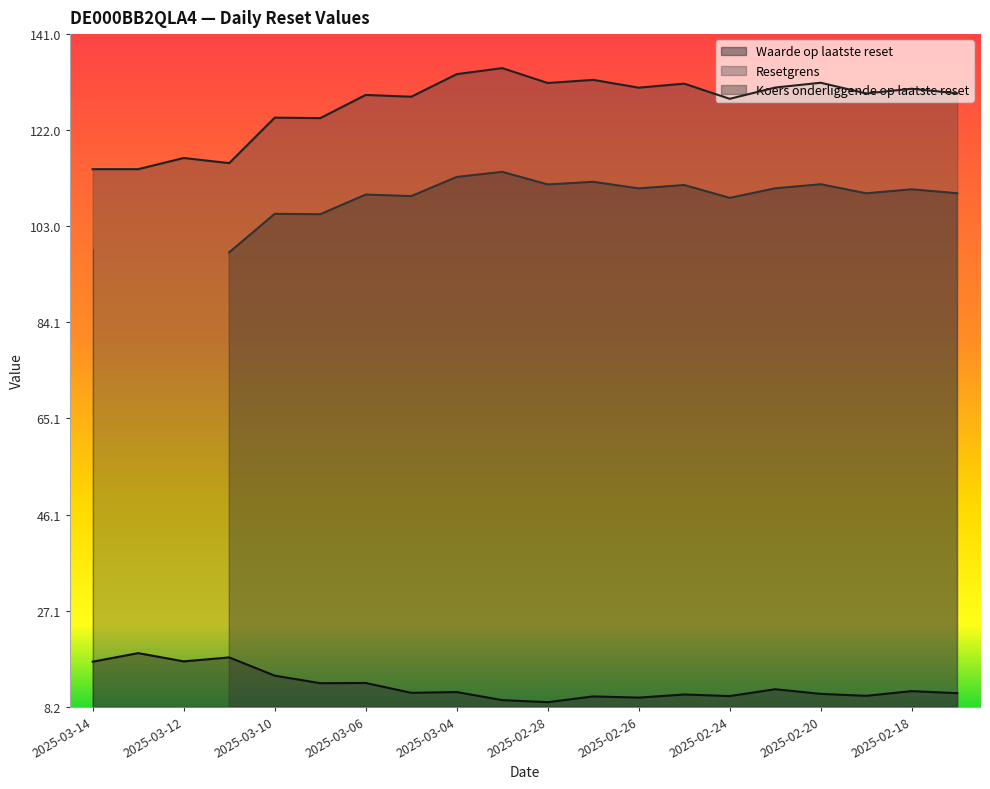

What is the difference between the second highest and second lowest values in the Resetgrens series?

18.8